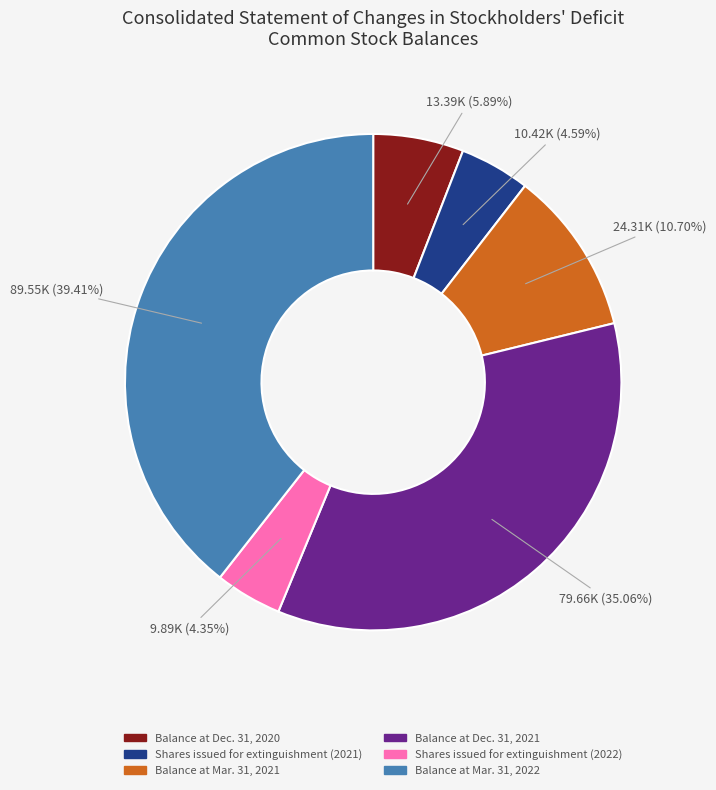

Does Shares issued for extinguishment (2022) account for over 50% of the chart?

No